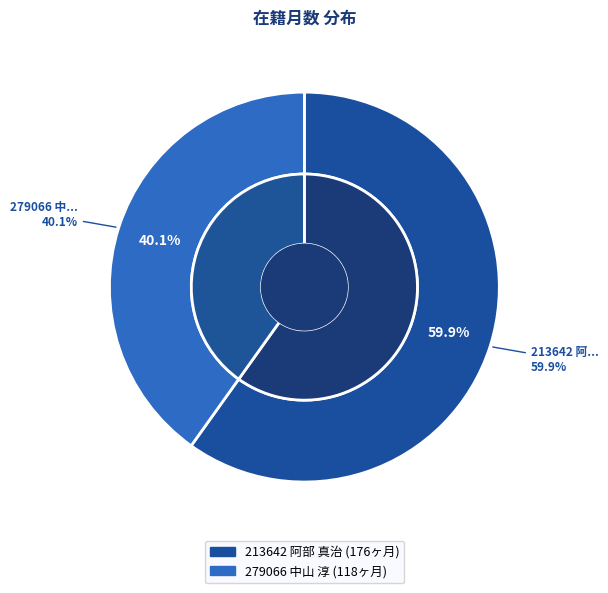

Does any single category account for the majority?

Yes